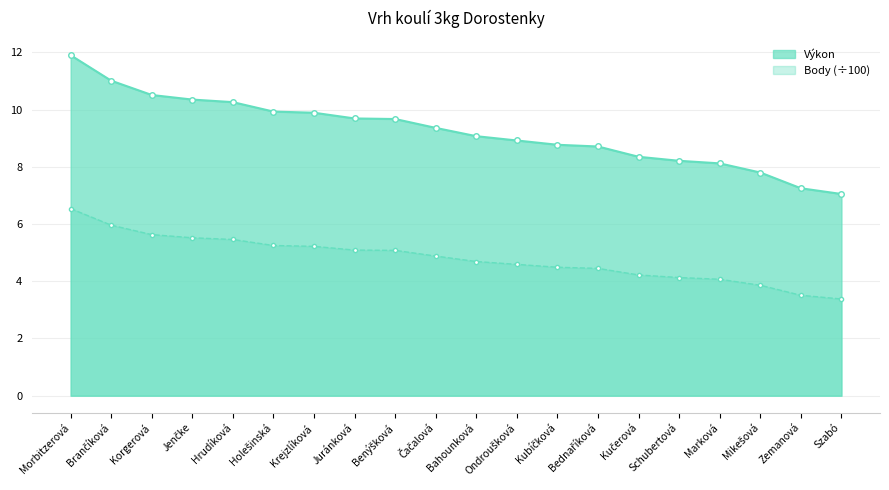

How many data points in Body are above 4?

17